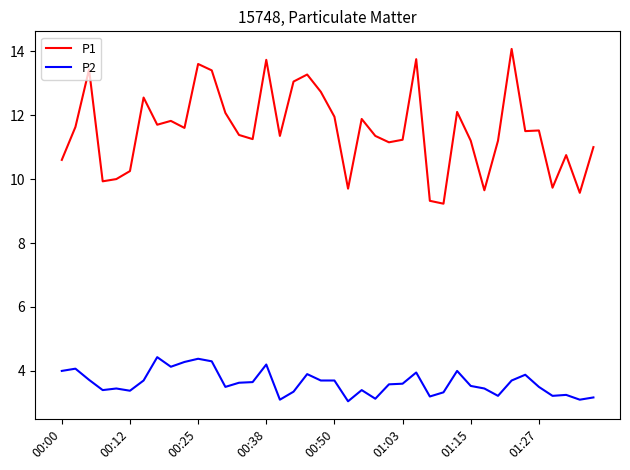

Which series has the largest total across all categories?

P1